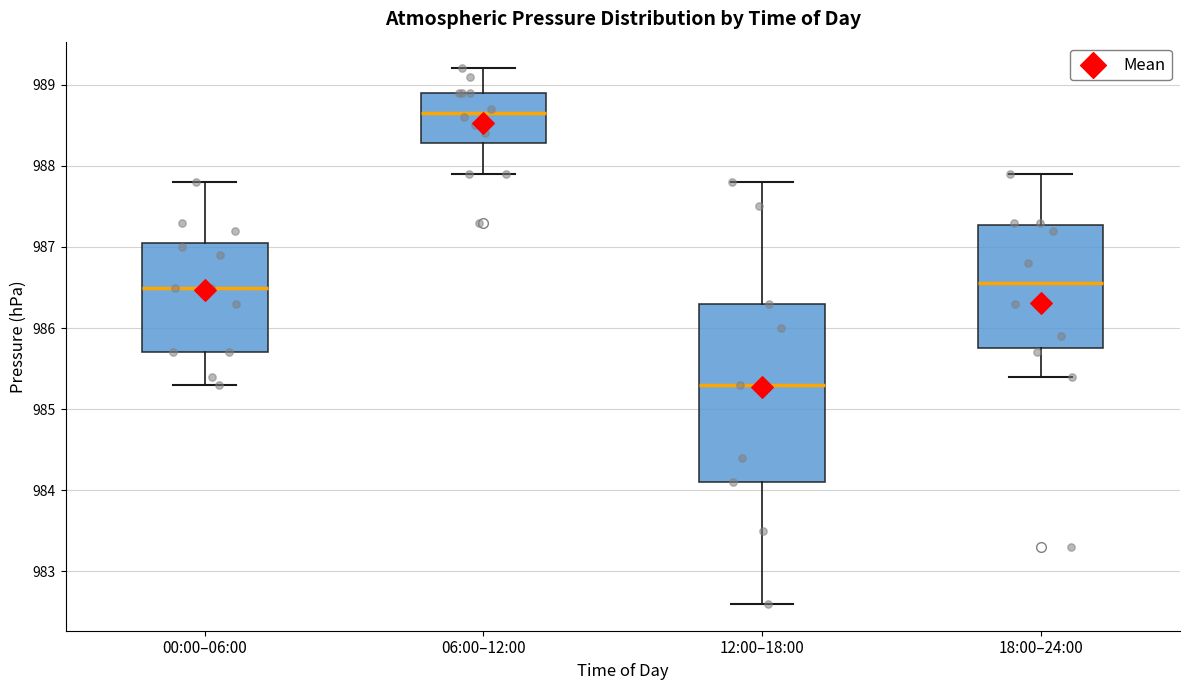

Reading left to right, transcribe this box plot: for each box, give where its median line is, the range the box spans, and where its two whiskers end, as read against the y-axis. The values are not printed on the chart, so give them approximately, as read against the axis.

00:00–06:00: median 986.5, box 985.7 to 987.1, whiskers 985.3 to 987.8
06:00–12:00: median 988.7, box 988.3 to 988.9, whiskers 987.9 to 989.2
12:00–18:00: median 985.3, box 984.1 to 986.3, whiskers 982.6 to 987.8
18:00–24:00: median 986.6, box 985.8 to 987.3, whiskers 985.4 to 987.9